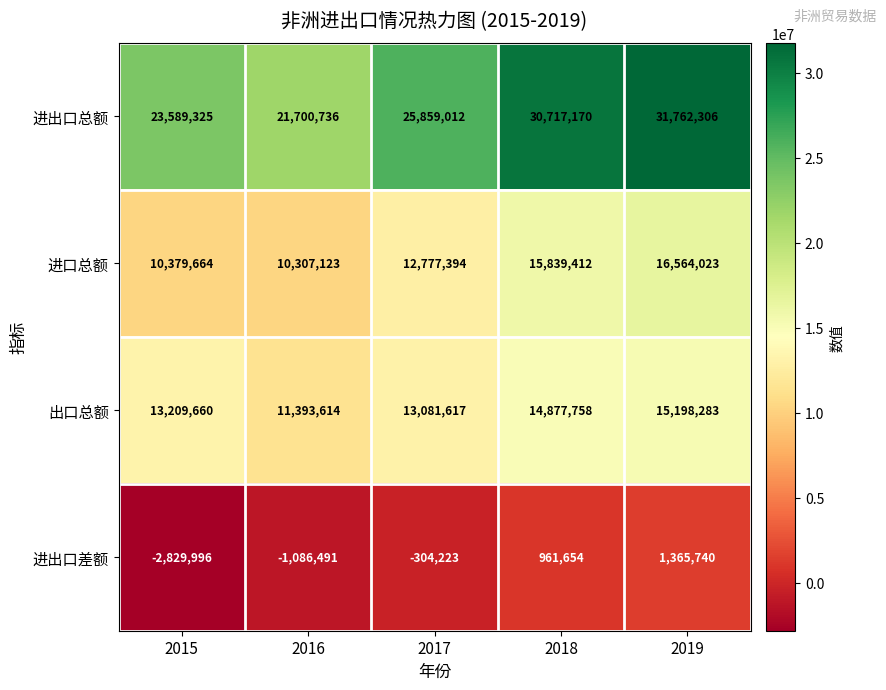

How many categories are shown in the chart?

5